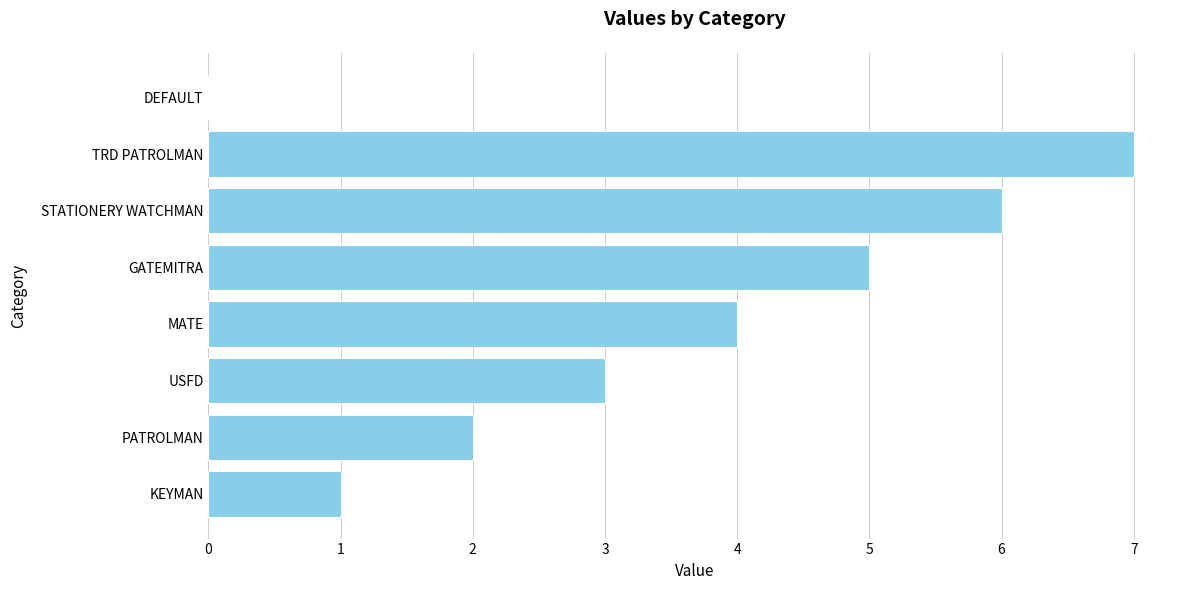

Reading top to bottom, transcribe all the data shown in this chart.

DEFAULT=0	TRD PATROLMAN=7	STATIONERY WATCHMAN=6	GATEMITRA=5	MATE=4	USFD=3	PATROLMAN=2	KEYMAN=1